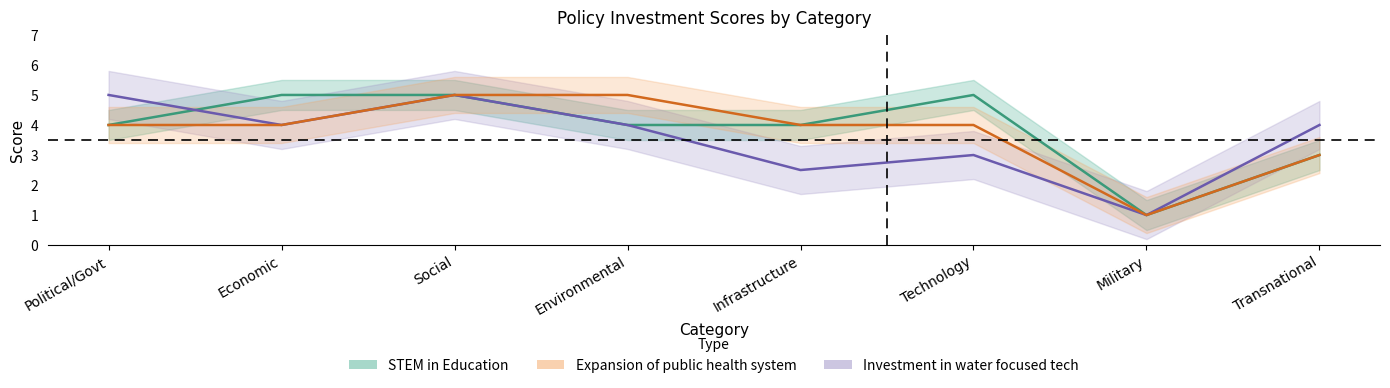

What is the approximate value of Expansion of public health system at Infrastructure?

2.5